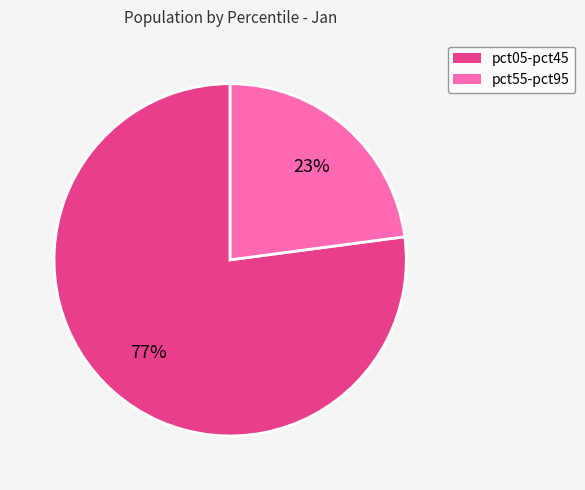

Does any single category account for the majority?

Yes